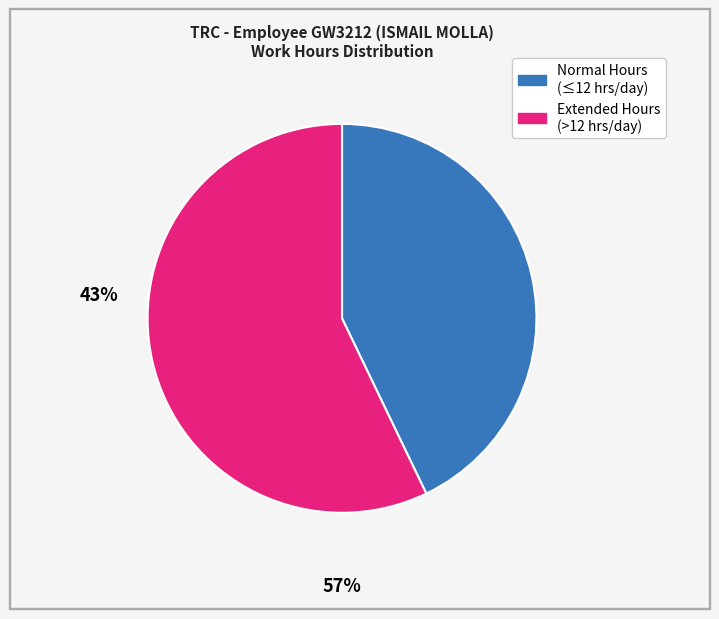

Does any single category account for the majority?

Yes